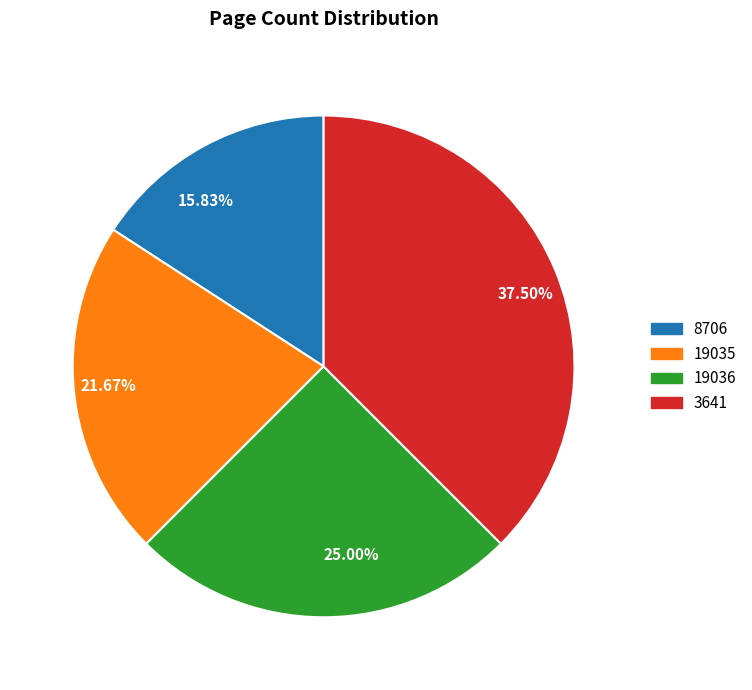

Rank the categories by value from highest to lowest.

37.50%, 25.00%, 21.67%, 15.83%